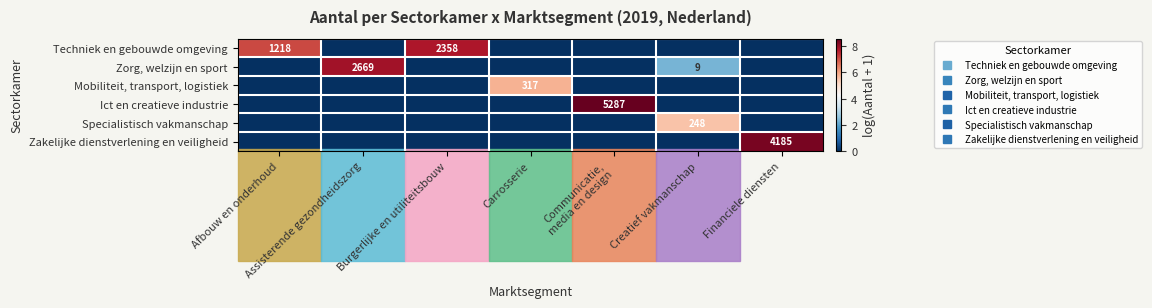

What is the highest value of the Zorg, welzijn en sport series?

7.9